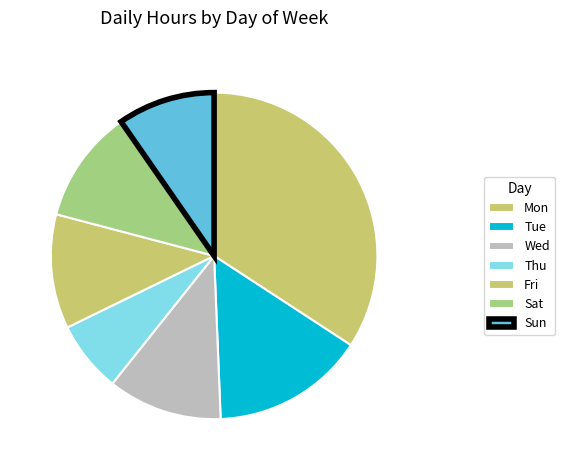

How many slices are in this pie chart?

7